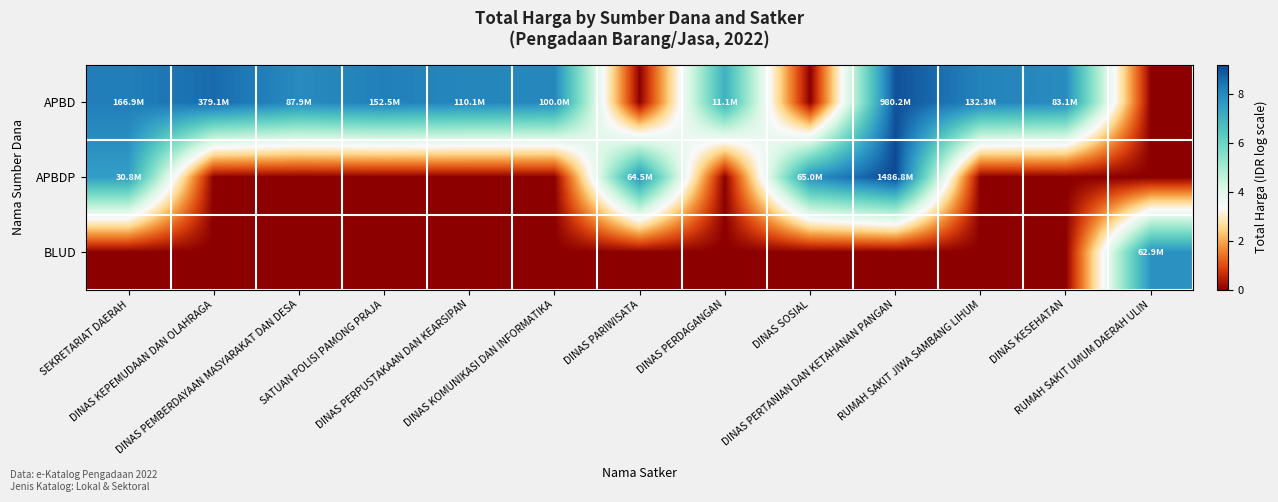

Reading left to right, transcribe all the data shown in this chart.

APBD: SEKRETARIAT DAERAH=8.2	DINAS KEPEMUDAAN DAN OLAHRAGA=8.6	DINAS PEMBERDAYAAN MASYARAKAT DAN DESA=7.9	SATUAN POLISI PAMONG PRAJA=8.2	DINAS PERPUSTAKAAN DAN KEARSIPAN=8.0	DINAS KOMUNIKASI DAN INFORMATIKA=8.0	DINAS PARIWISATA=0.0	DINAS PERDAGANGAN=7.0	DINAS SOSIAL=0.0	DINAS PERTANIAN DAN KETAHANAN PANGAN=9.0	RUMAH SAKIT JIWA SAMBANG LIHUM=8.1	DINAS KESEHATAN=7.9	RUMAH SAKIT UMUM DAERAH ULIN=0.0
APBDP: SEKRETARIAT DAERAH=7.5	DINAS KEPEMUDAAN DAN OLAHRAGA=0.0	DINAS PEMBERDAYAAN MASYARAKAT DAN DESA=0.0	SATUAN POLISI PAMONG PRAJA=0.0	DINAS PERPUSTAKAAN DAN KEARSIPAN=0.0	DINAS KOMUNIKASI DAN INFORMATIKA=0.0	DINAS PARIWISATA=7.8	DINAS PERDAGANGAN=0.0	DINAS SOSIAL=7.8	DINAS PERTANIAN DAN KETAHANAN PANGAN=9.2	RUMAH SAKIT JIWA SAMBANG LIHUM=0.0	DINAS KESEHATAN=0.0	RUMAH SAKIT UMUM DAERAH ULIN=0.0
BLUD: SEKRETARIAT DAERAH=0.0	DINAS KEPEMUDAAN DAN OLAHRAGA=0.0	DINAS PEMBERDAYAAN MASYARAKAT DAN DESA=0.0	SATUAN POLISI PAMONG PRAJA=0.0	DINAS PERPUSTAKAAN DAN KEARSIPAN=0.0	DINAS KOMUNIKASI DAN INFORMATIKA=0.0	DINAS PARIWISATA=0.0	DINAS PERDAGANGAN=0.0	DINAS SOSIAL=0.0	DINAS PERTANIAN DAN KETAHANAN PANGAN=0.0	RUMAH SAKIT JIWA SAMBANG LIHUM=0.0	DINAS KESEHATAN=0.0	RUMAH SAKIT UMUM DAERAH ULIN=7.8